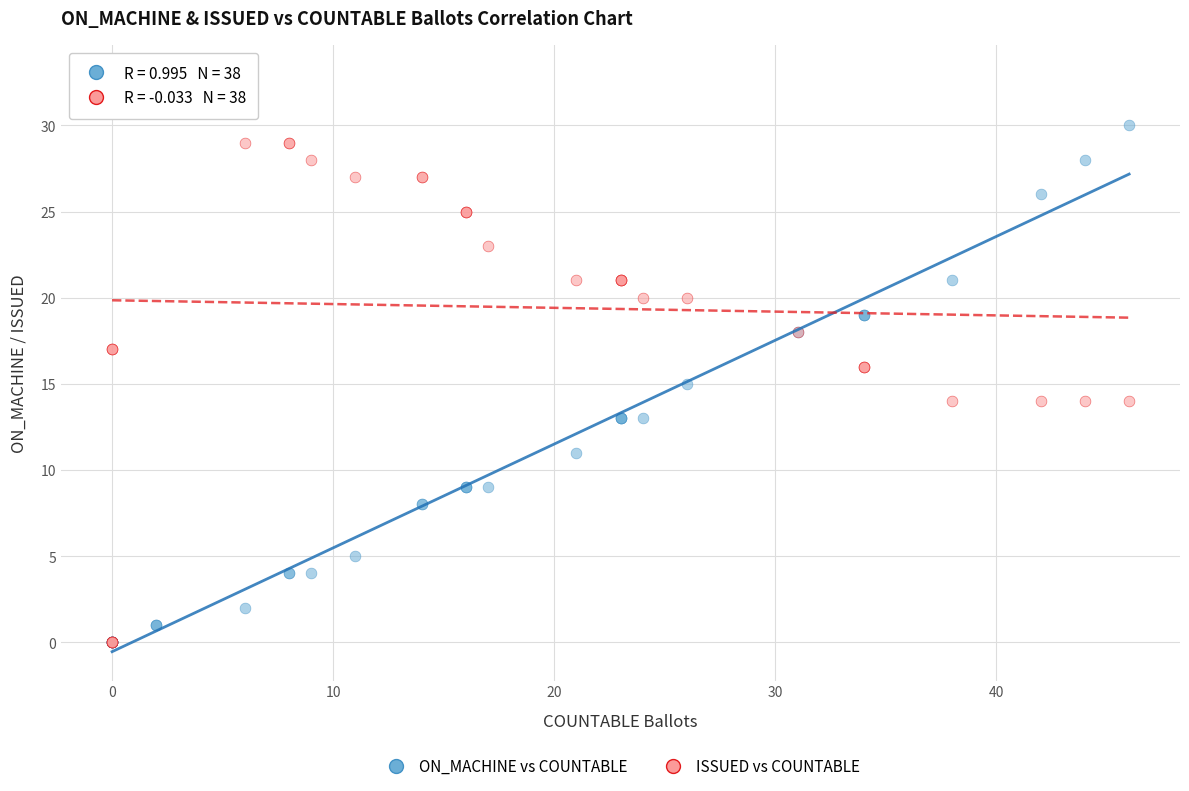

What are all the series names shown in the legend?

ON_MACHINE vs COUNTABLE, ISSUED vs COUNTABLE